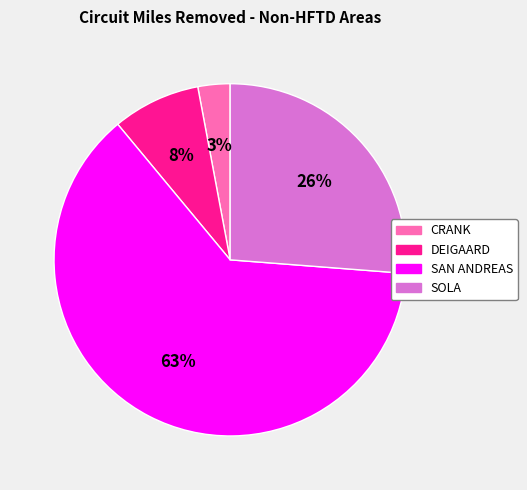

To the nearest percent, what is the difference between the largest and smallest slice percentages?

60%